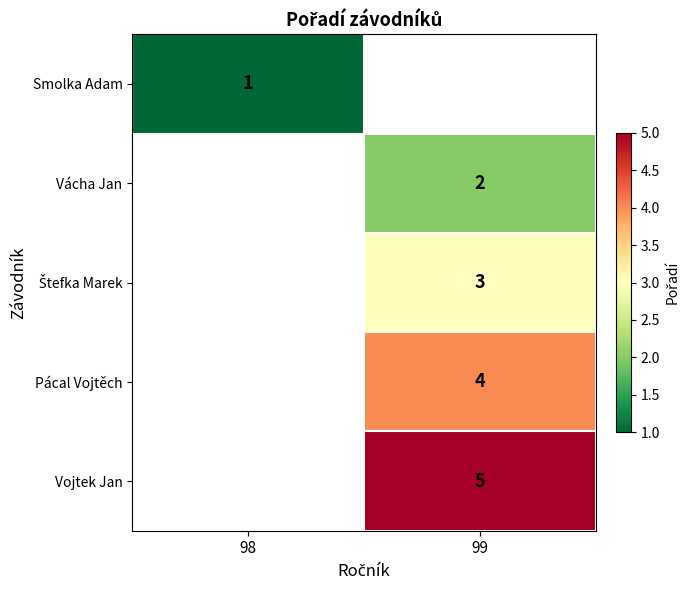

At how many categories does at least one series exceed 3?

1